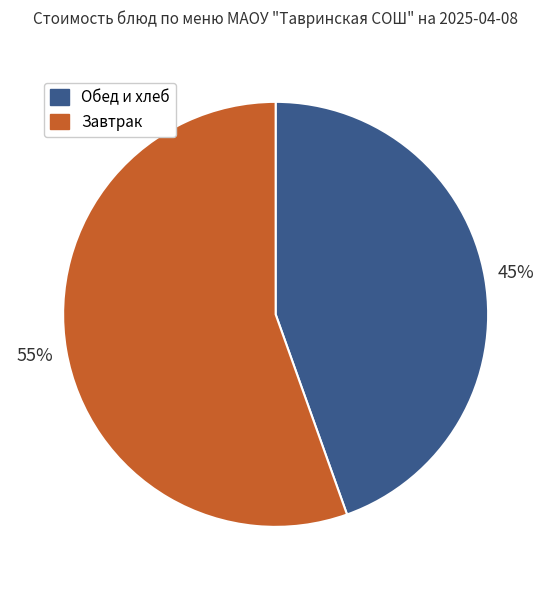

Is there a majority slice in this chart?

Yes